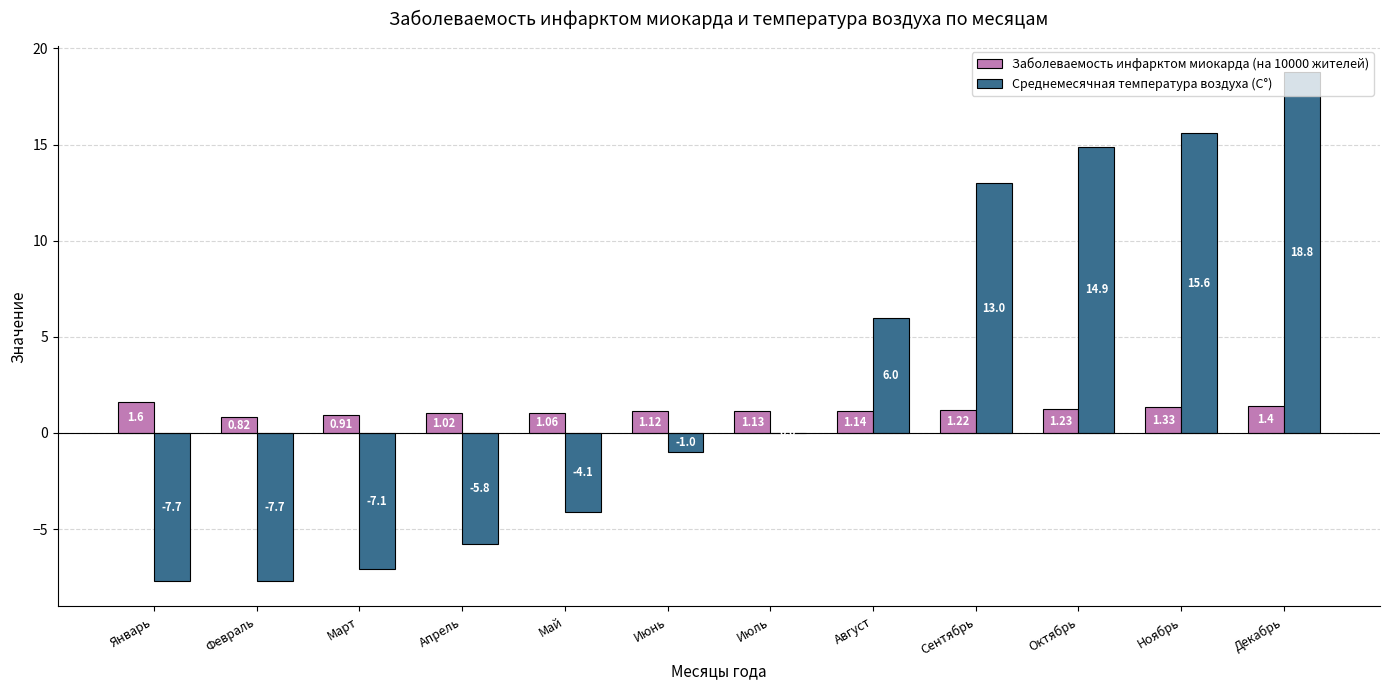

How many data points in Заболеваемость инфарктом миокарда (на 10000 жителей) are above 1?

10